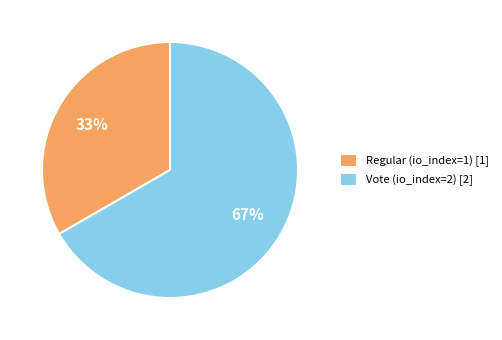

Which slice is the largest?

Vote (io_index=2)